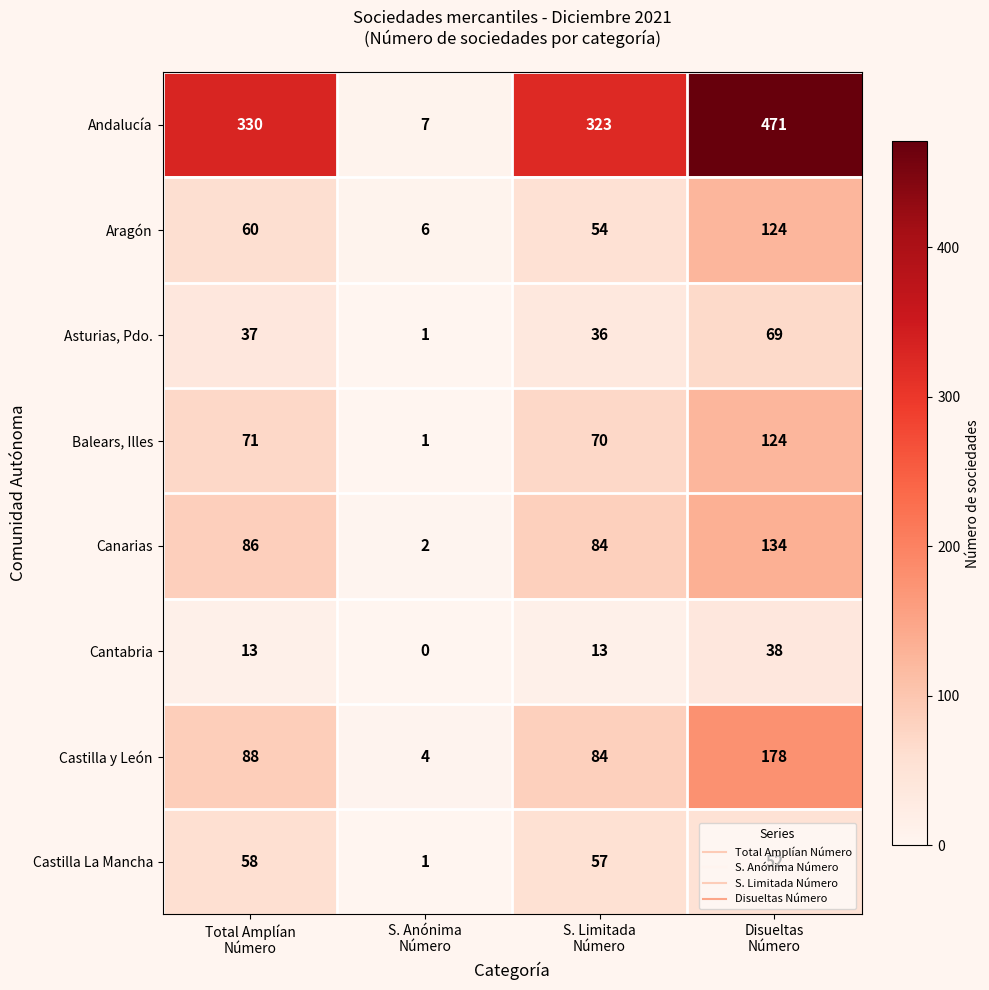

At how many categories does at least one series exceed 302?

3